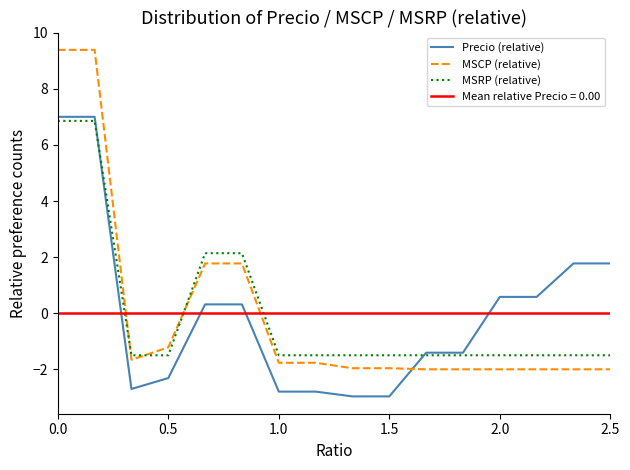

How many intersections are there between Precio (relative) and MSCP (relative)?

1